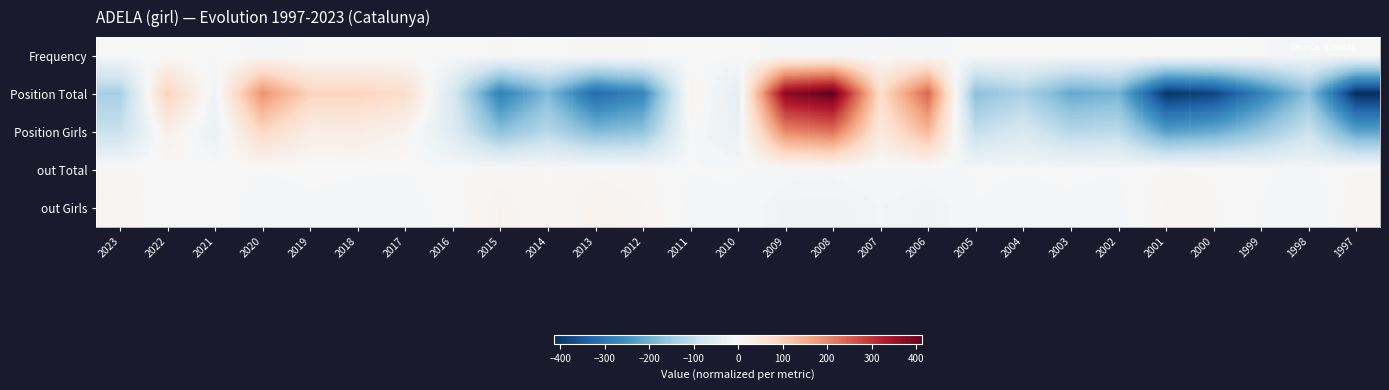

What is the smallest value displayed?

-413.5